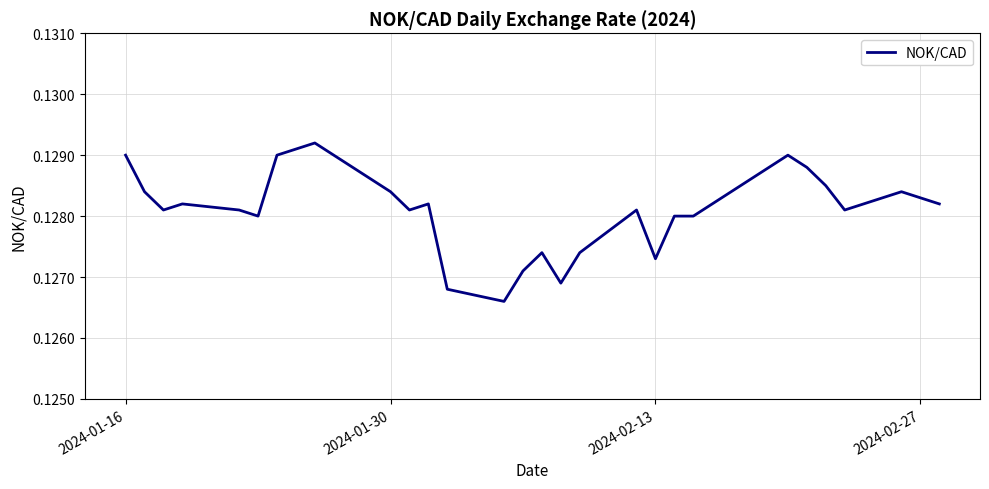

How many lines are shown in the chart?

1